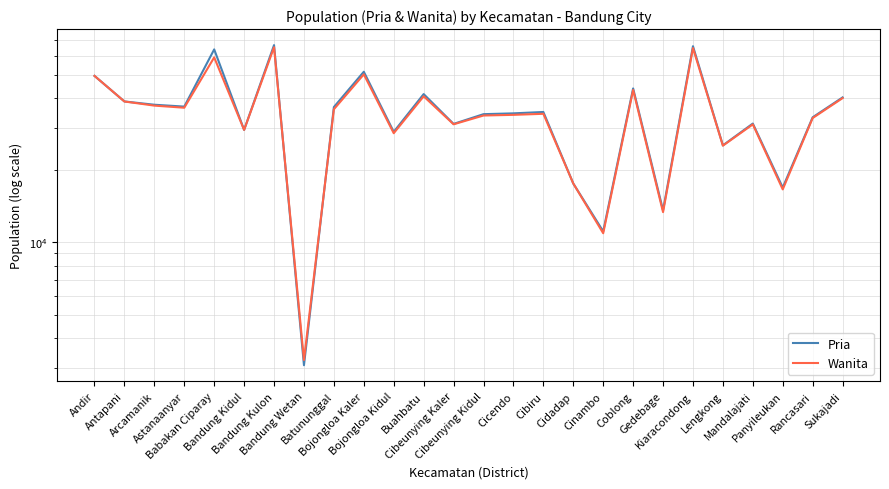

Where does the Wanita series first go above 34421?

Andir